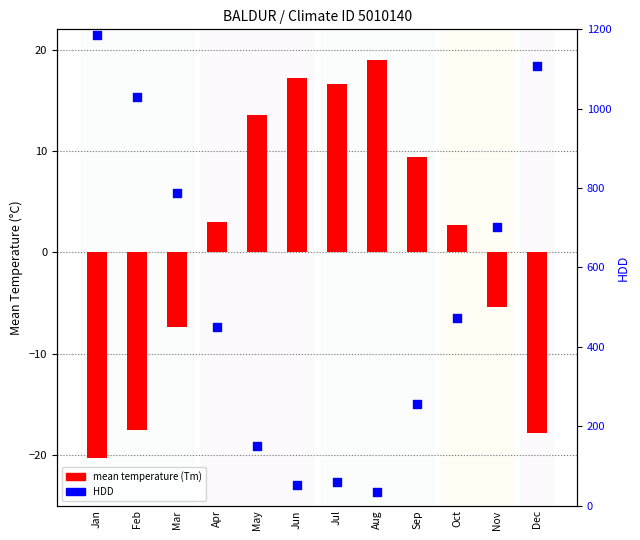

Which series has the largest total across all categories?

HDD